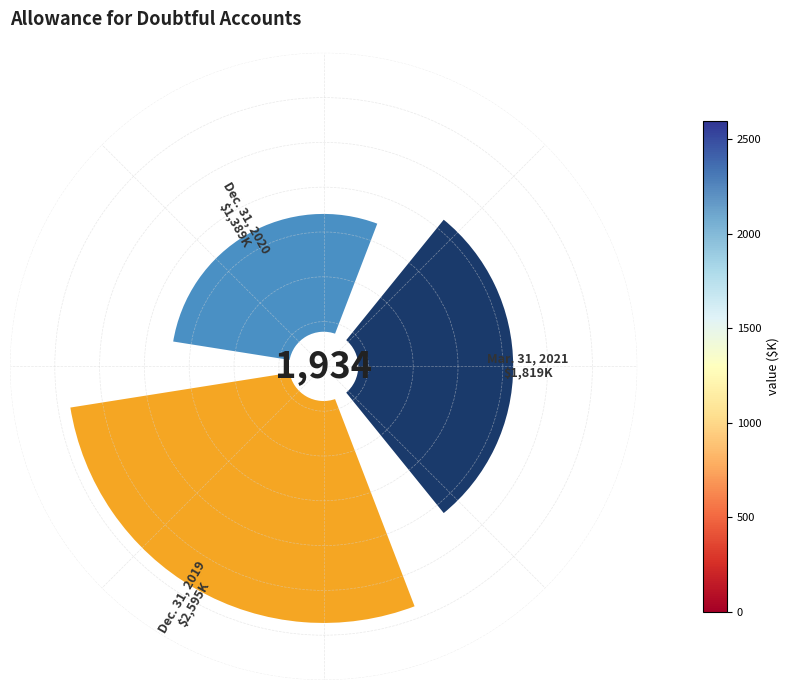

To the nearest percent, what portion does 2 represent?

45%